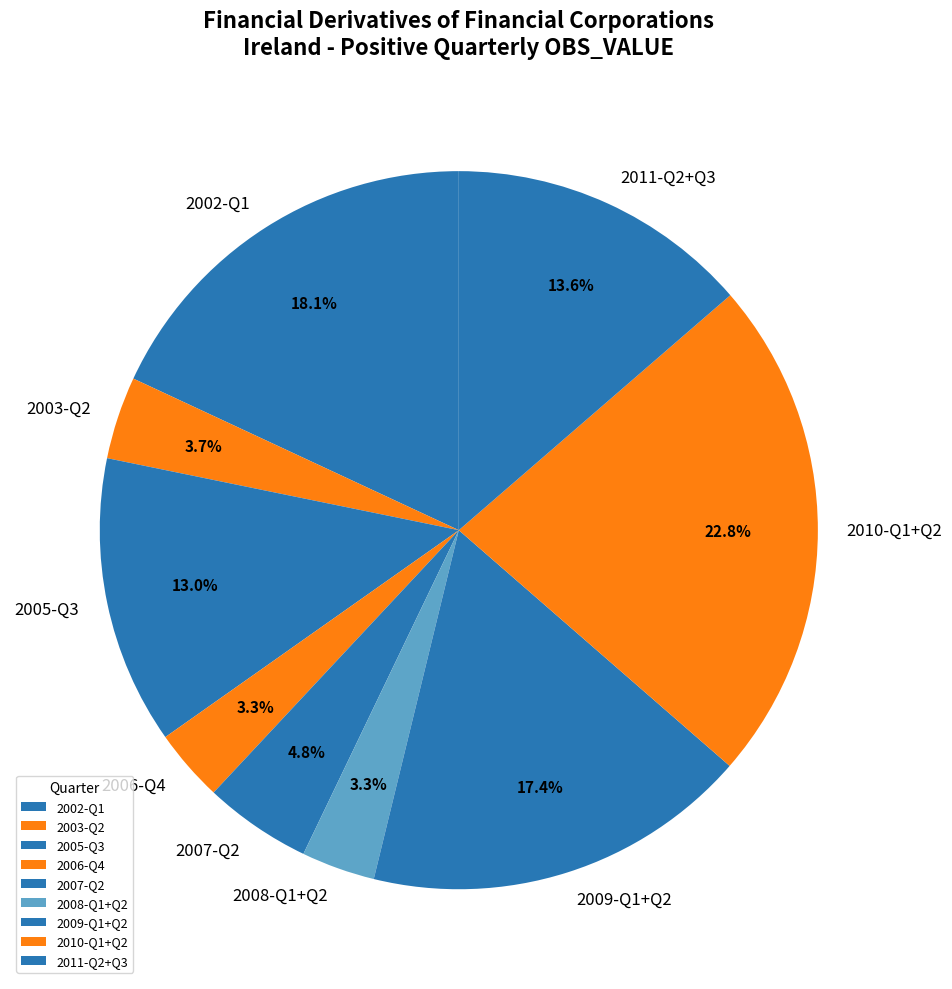

What percentage do 2009-Q1+Q2 and 2008-Q1+Q2 together represent?

20.7%